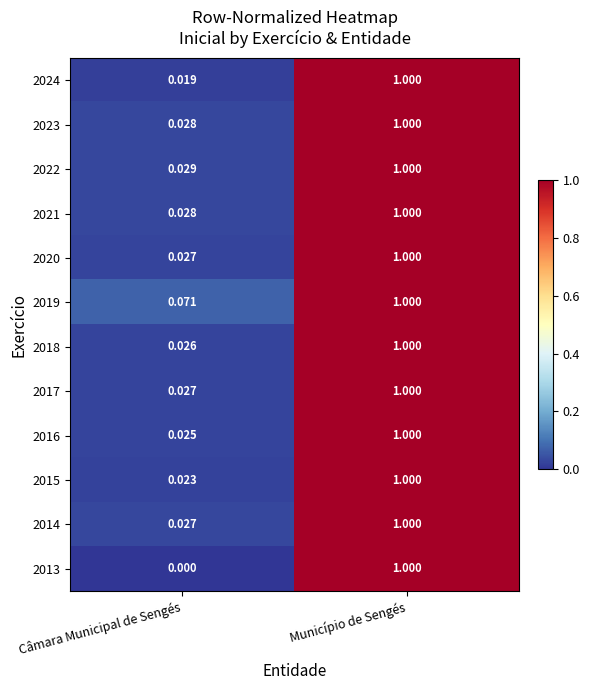

List the labels in order of 2020 value, smallest first.

Câmara Municipal de Sengés, Município de Sengés